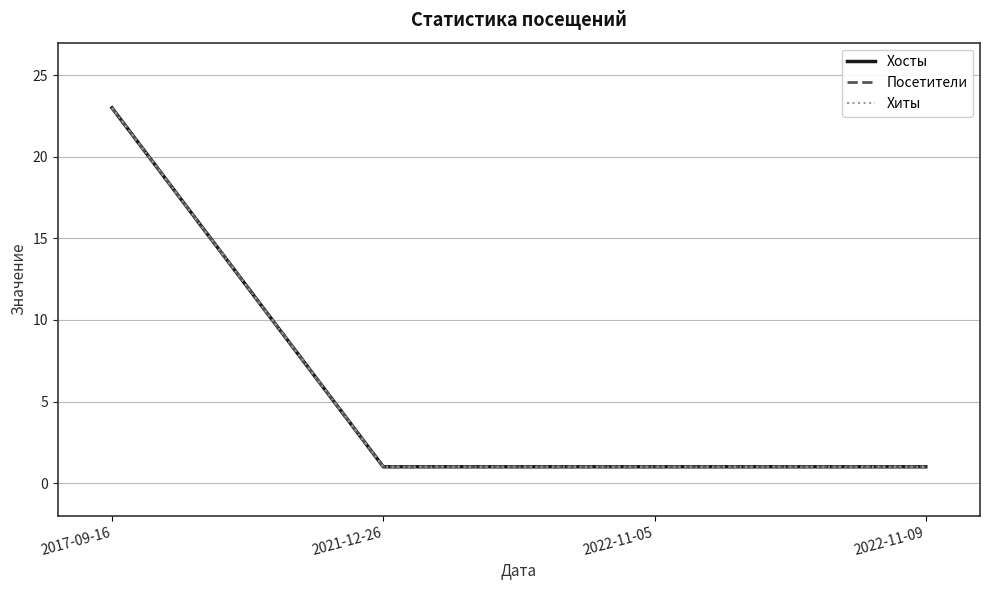

Does the chart display data point markers on the line(s)?

No